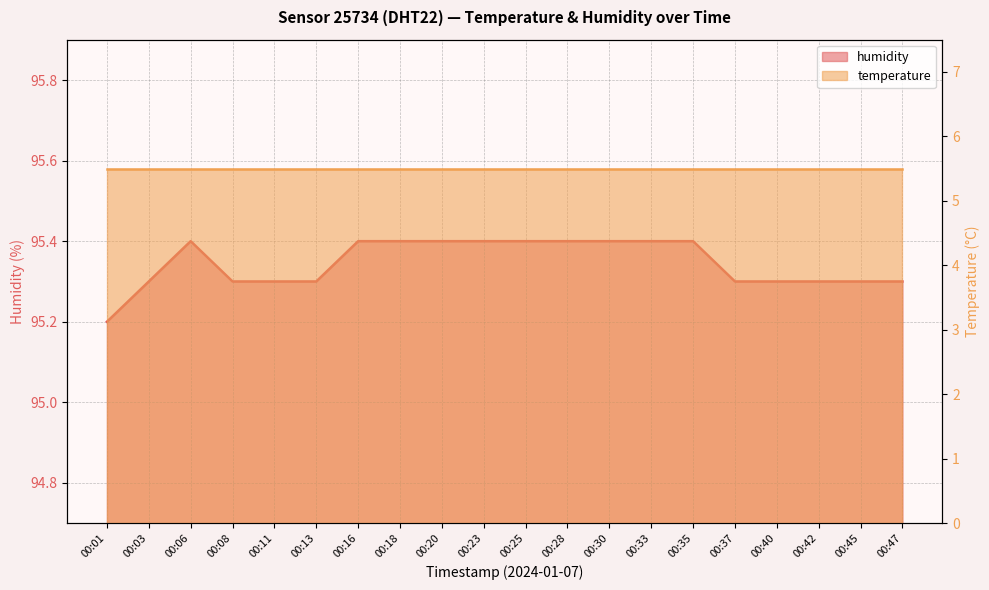

What is the smallest value displayed?

95.2